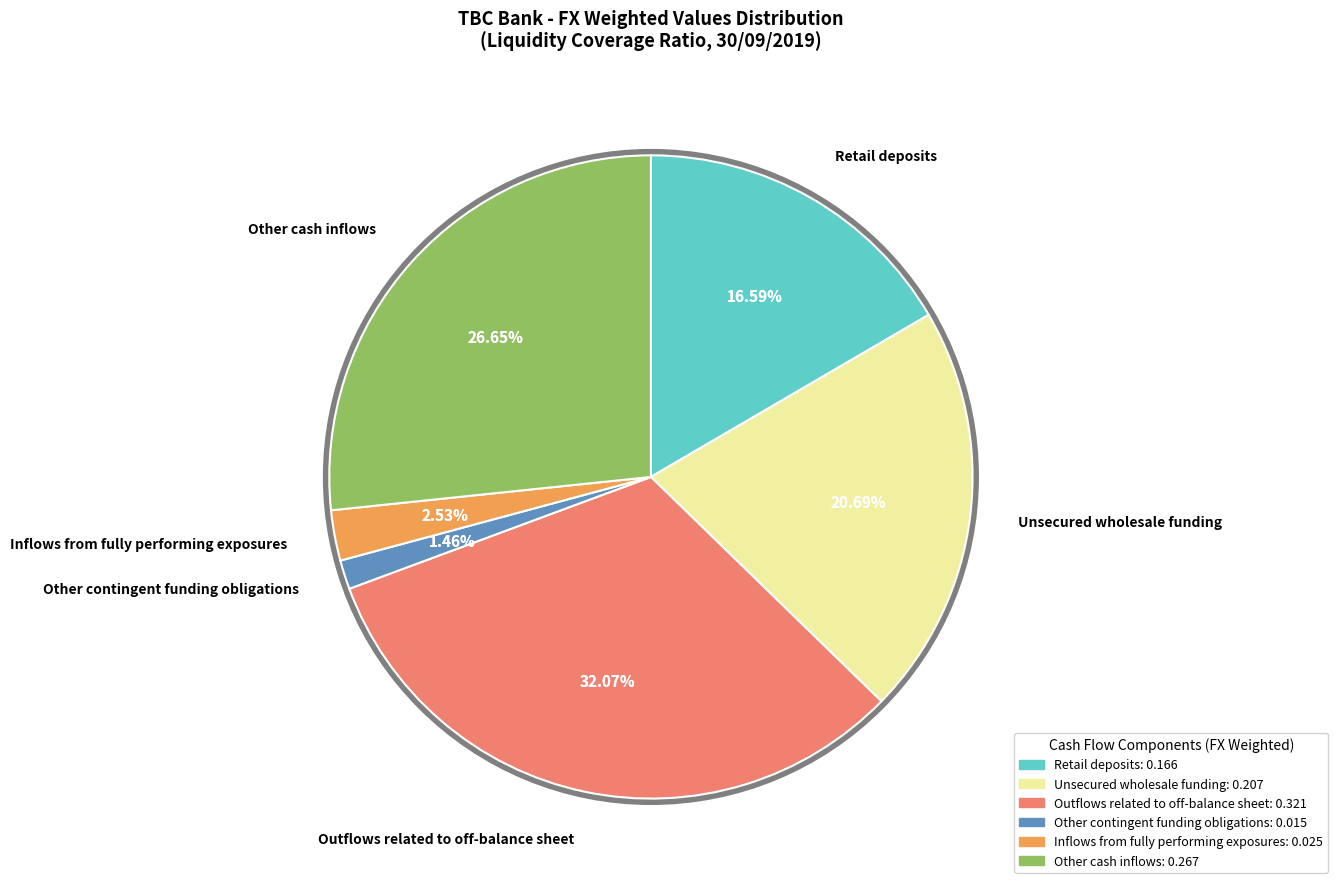

To the nearest percent, what is the combined percentage of Retail deposits and Other contingent funding obligations?

18%